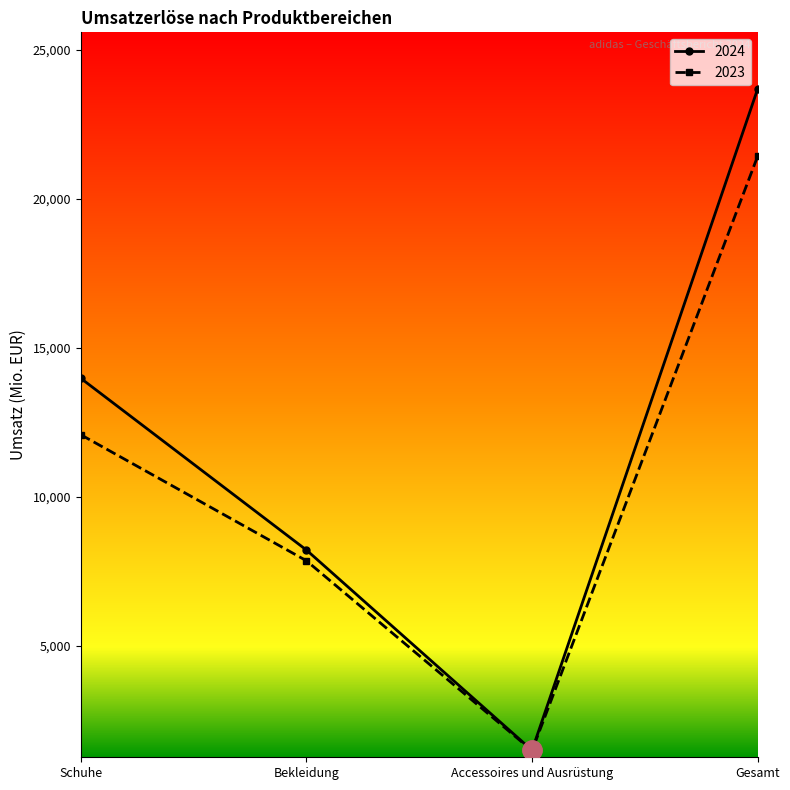

Rank the categories by 2024 value from highest to lowest.

Gesamt, Schuhe, Bekleidung, Accessoires und Ausrüstung